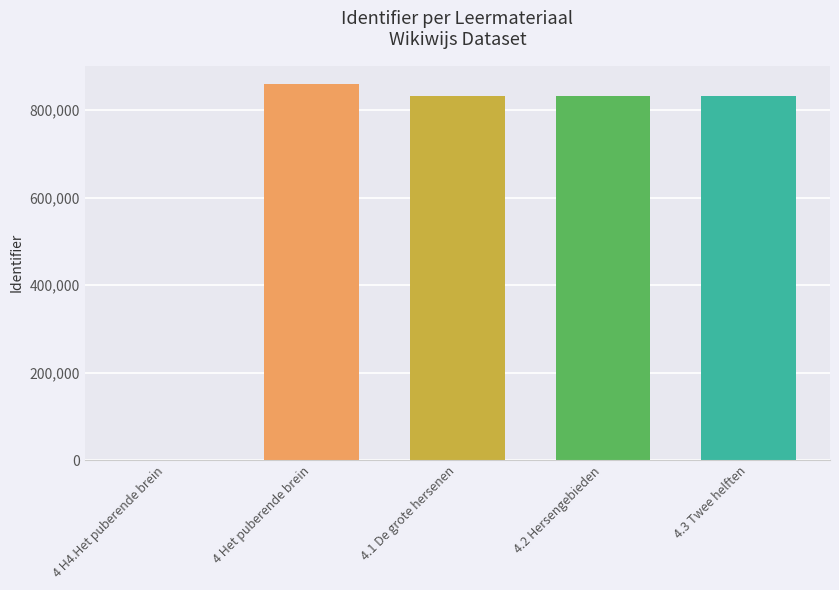

Is it true that the value at 4.1 De grote hersenen is 832373?

True